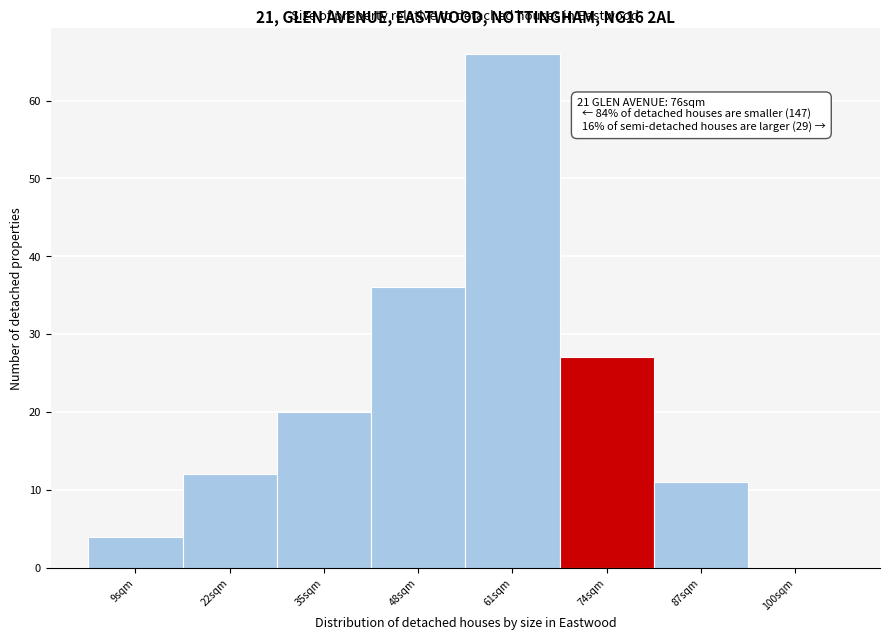

What is the sum of all values?

176